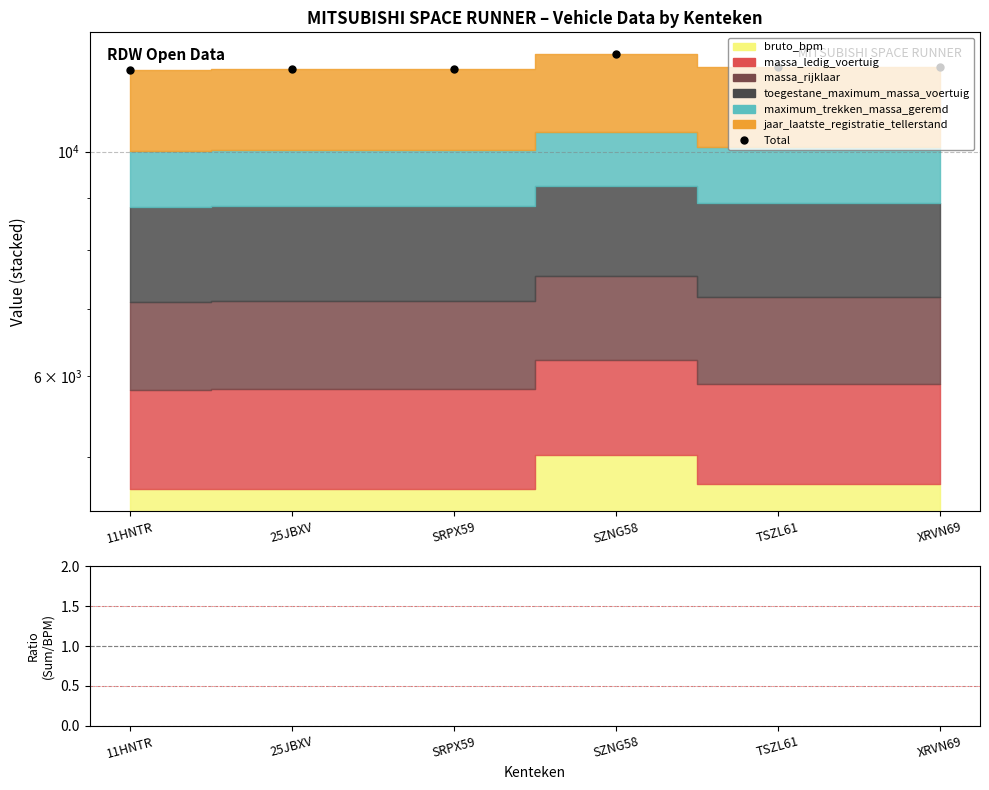

What is the label of the 3rd point from the left?

SRPX59